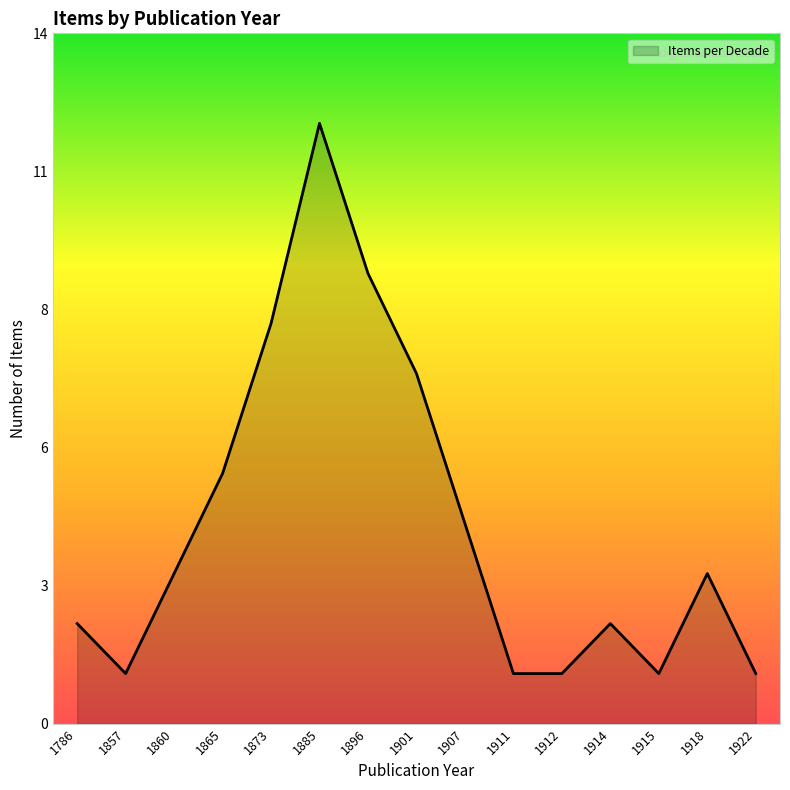

Does the chart display data point markers on the line(s)?

No